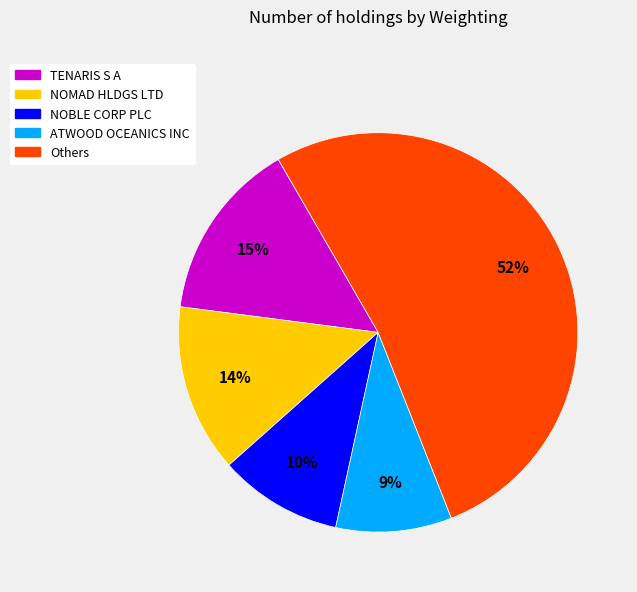

Rank the categories by value from highest to lowest.

Others, TENARIS S A, NOMAD HLDGS LTD, NOBLE CORP PLC, ATWOOD OCEANICS INC